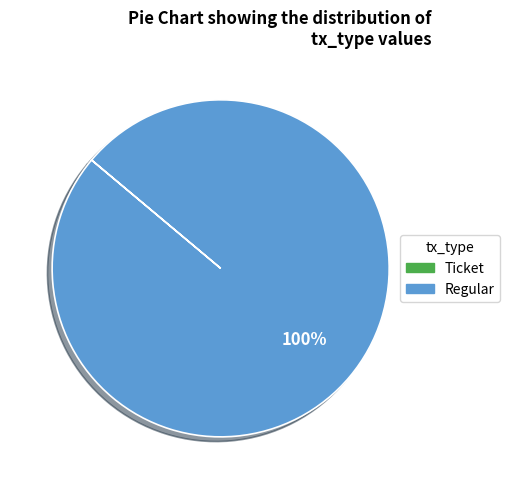

Which category has the biggest portion of the pie?

Regular